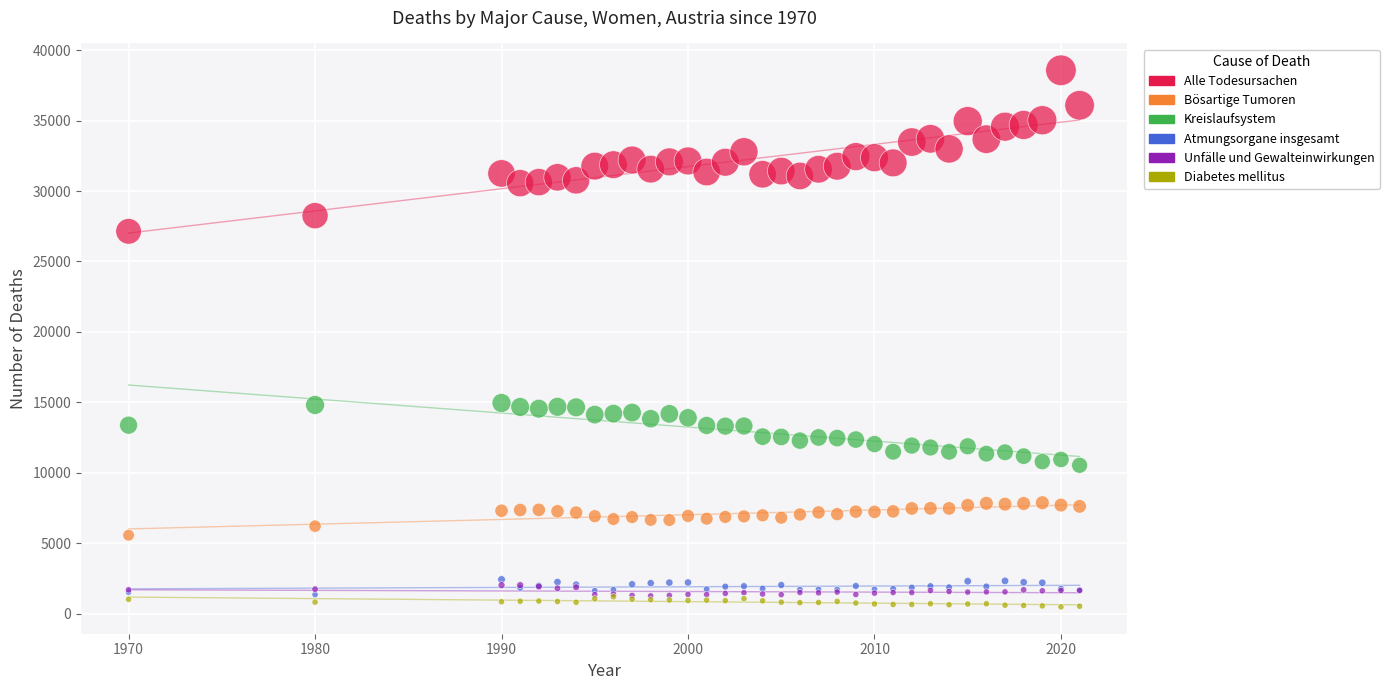

What are all the series names shown in the legend?

Alle Todesursachen, Bösartige Tumoren, Kreislaufsystem, Atmungsorgane insgesamt, Unfälle und Gewalteinwirkungen, Diabetes mellitus